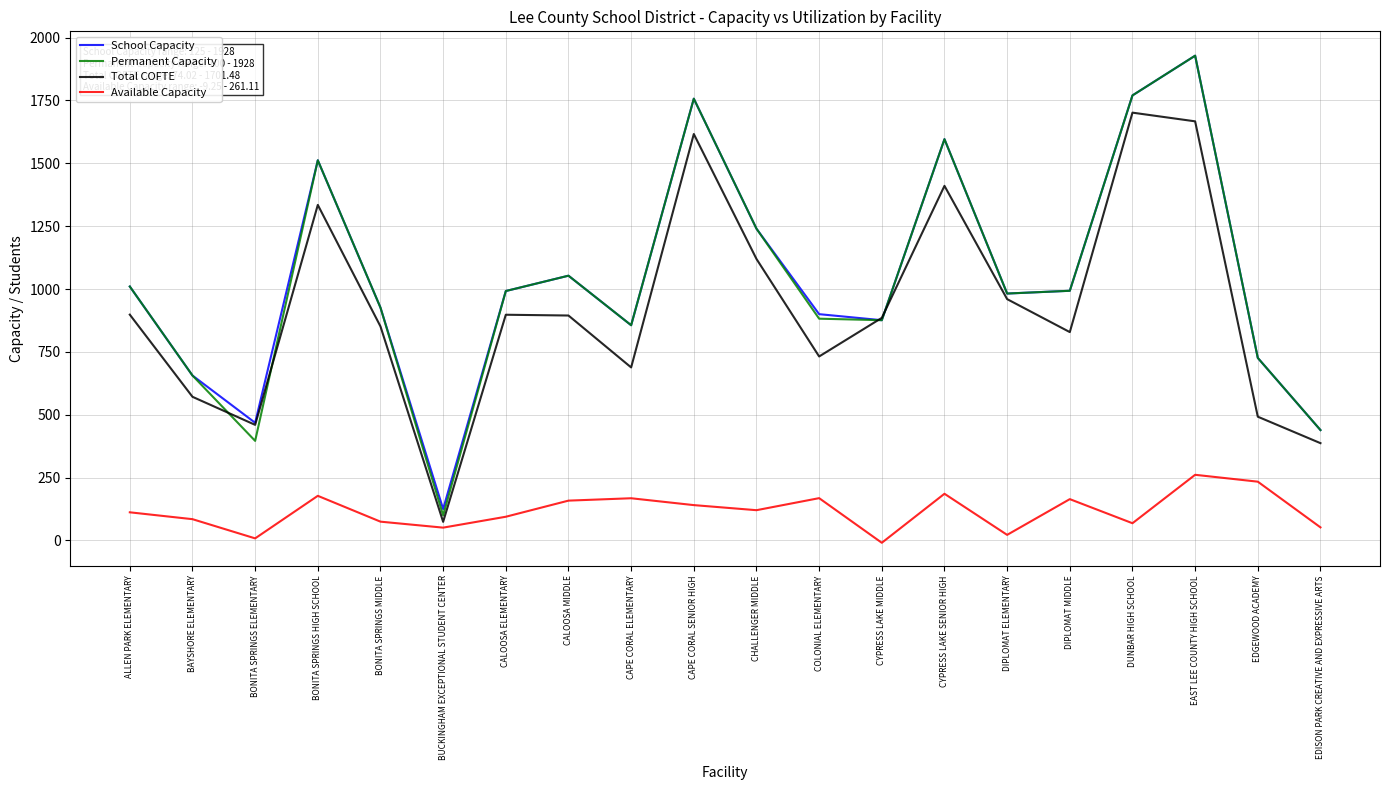

At which category is the sum across all series the highest?

EAST LEE COUNTY HIGH SCHOOL